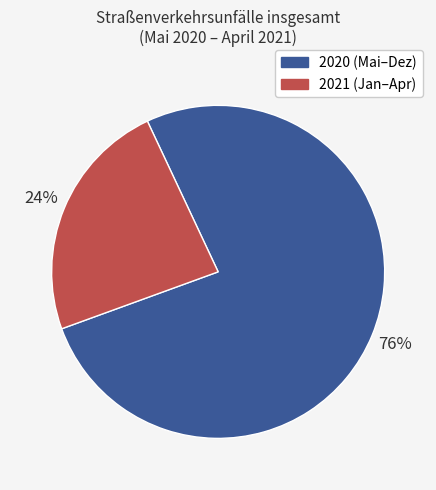

Does any single category account for the majority?

Yes